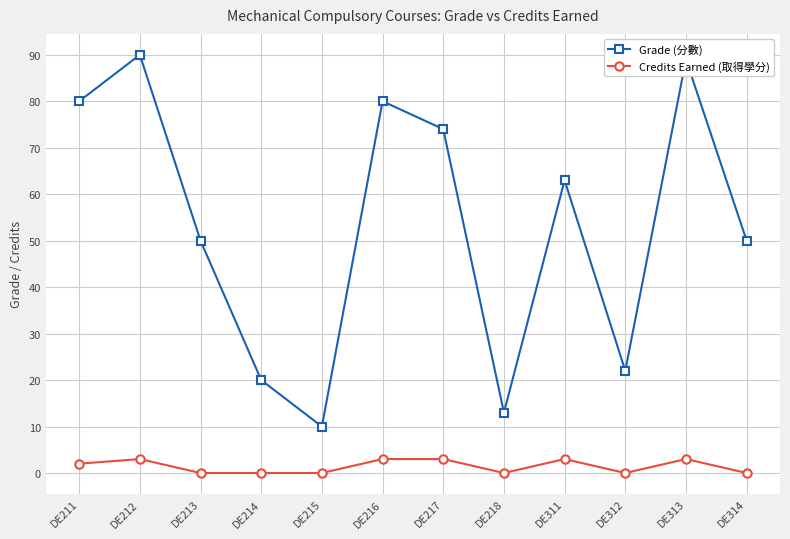

Which series has the largest range (max minus min)?

Grade (分數)